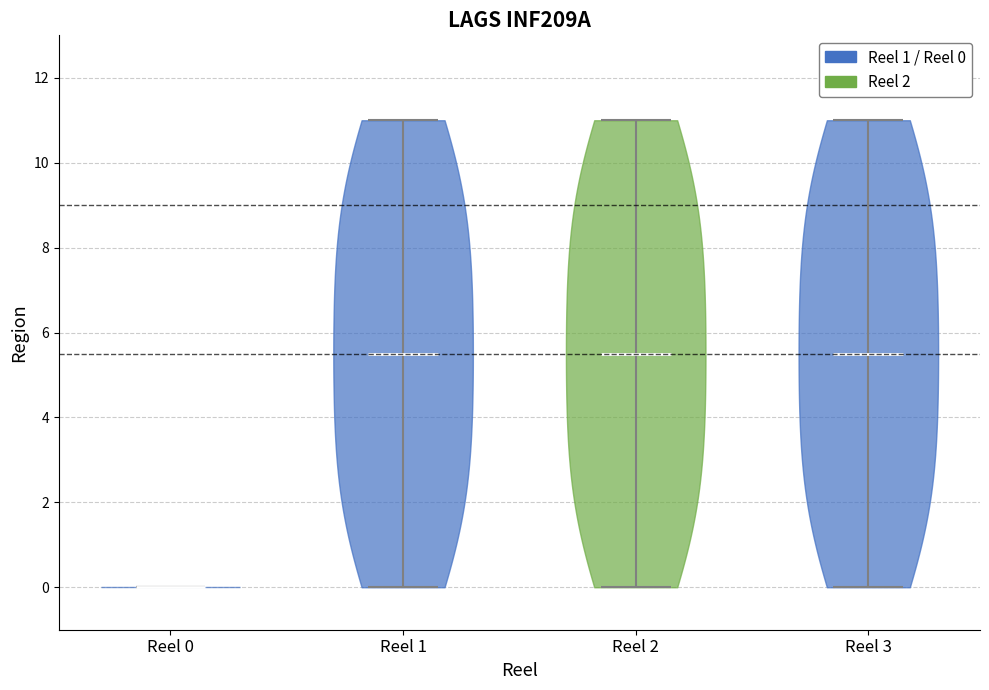

Reading left to right, read every violin against the y-axis: where its median line is, and the lowest and highest points it reaches. The values are not printed on the chart, so give them approximately, as read against the axis.

Reel 0: median line 0.0, lowest point 0.0, highest point 0.0
Reel 1: median line 5.6, lowest point 0.0, highest point 11.0
Reel 2: median line 5.6, lowest point 0.0, highest point 11.0
Reel 3: median line 5.6, lowest point 0.0, highest point 11.0